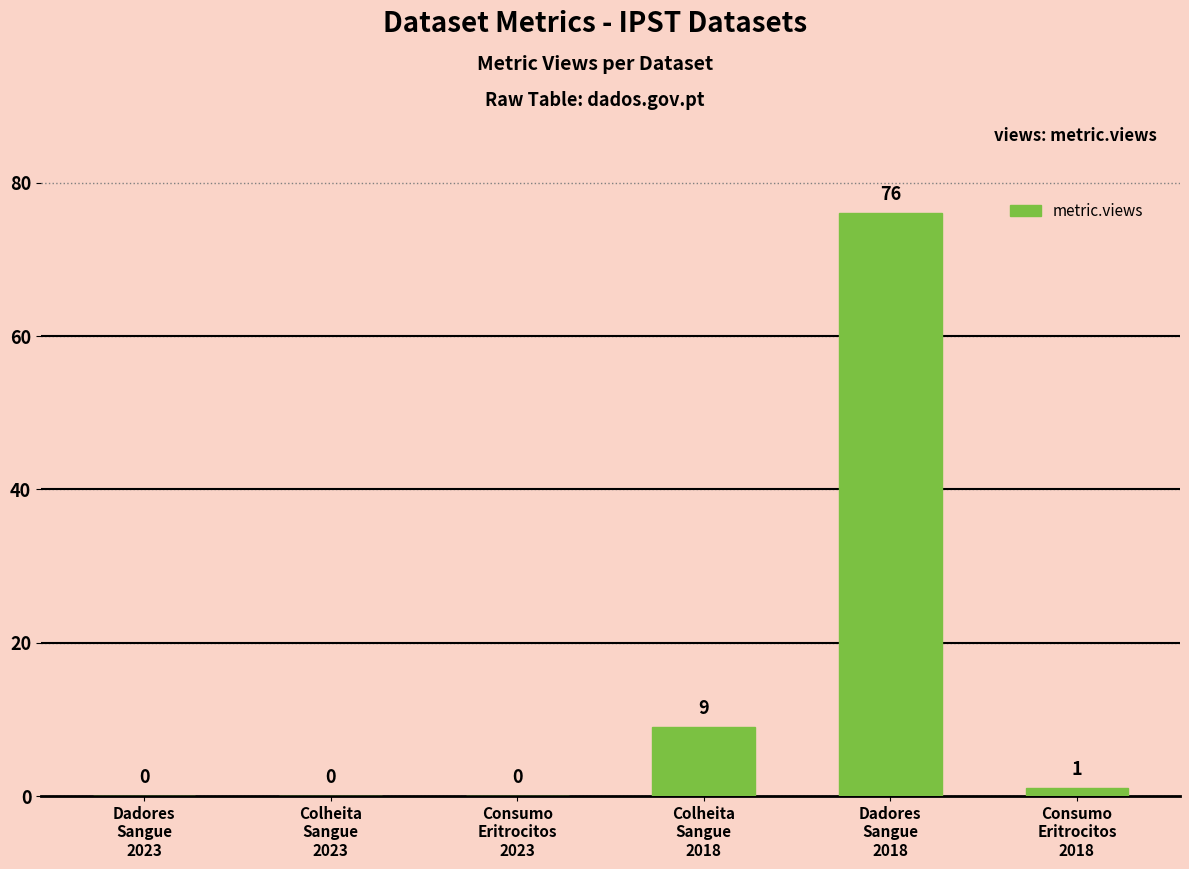

What is the difference between the values at Consumo
Eritrocitos
2018 and Colheita
Sangue
2018?

8